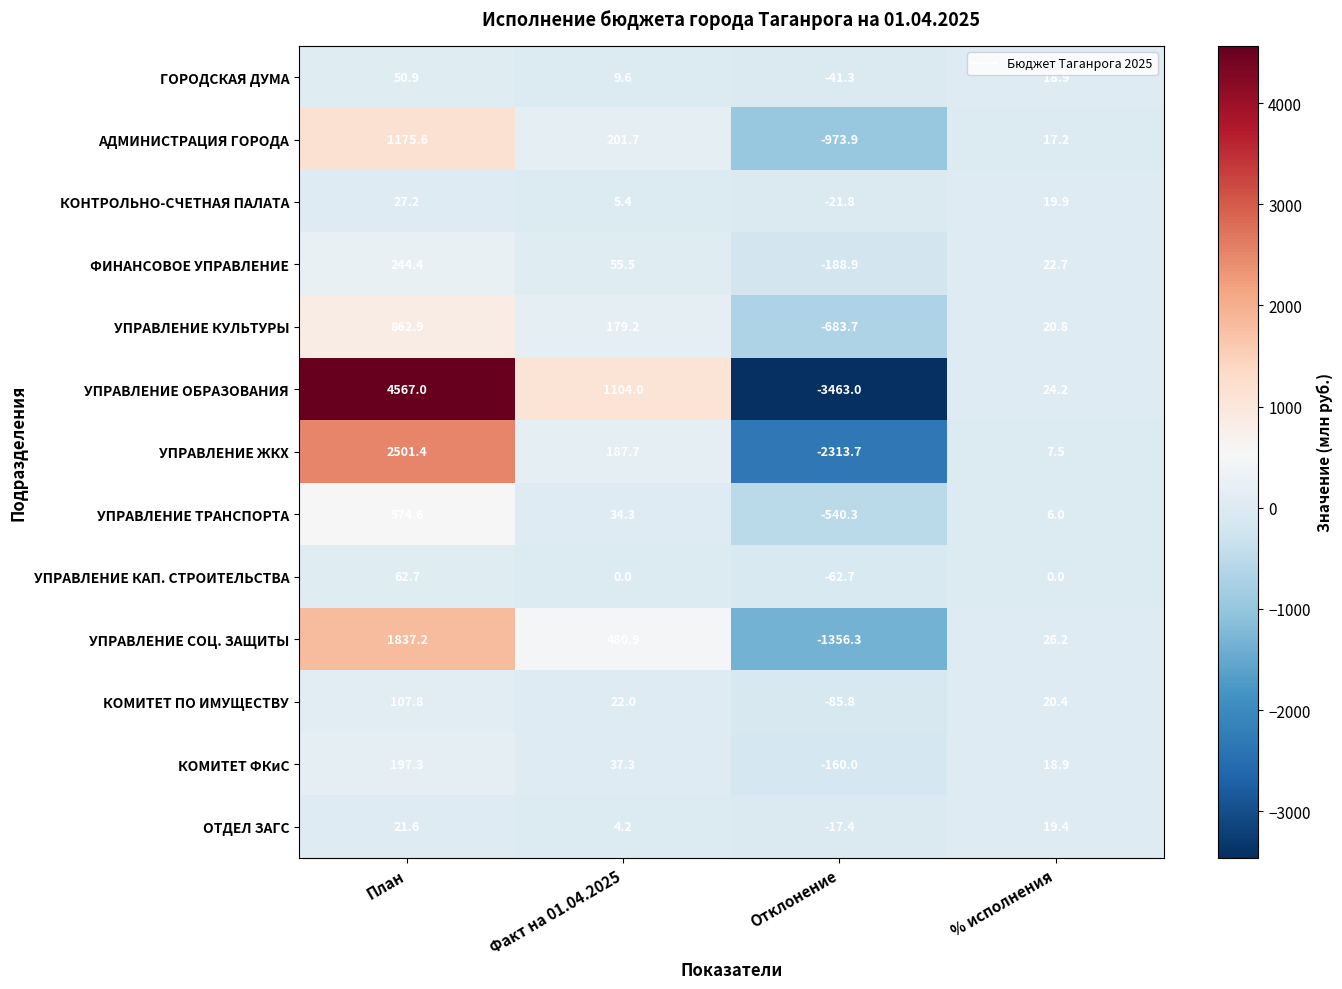

Is it true that ГОРОДСКАЯ ДУМА equals 84.6 at План?

False